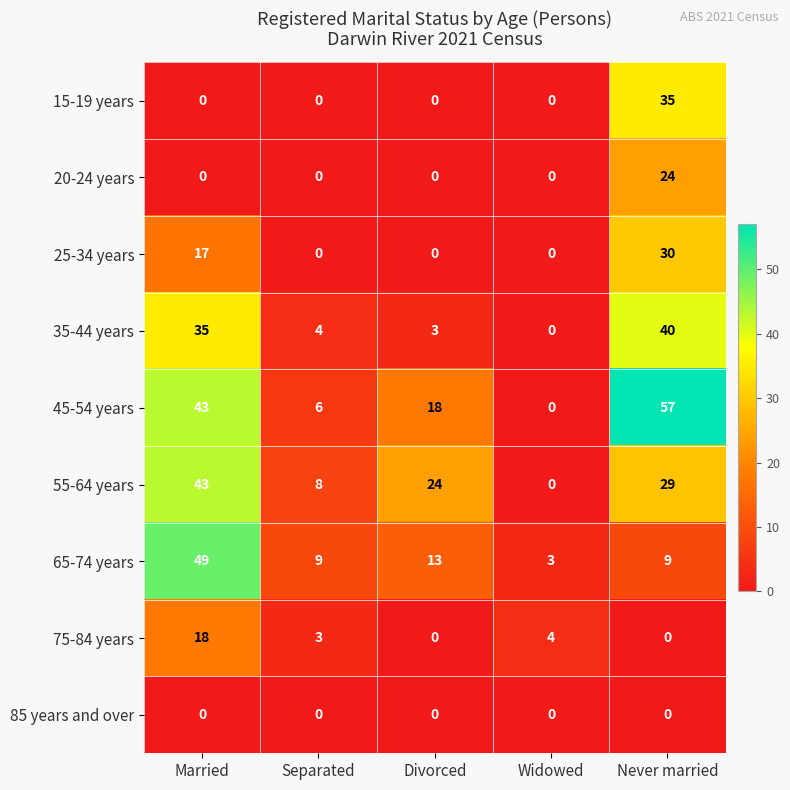

True or false: 75-84 years has a value of 18 at Married.

True